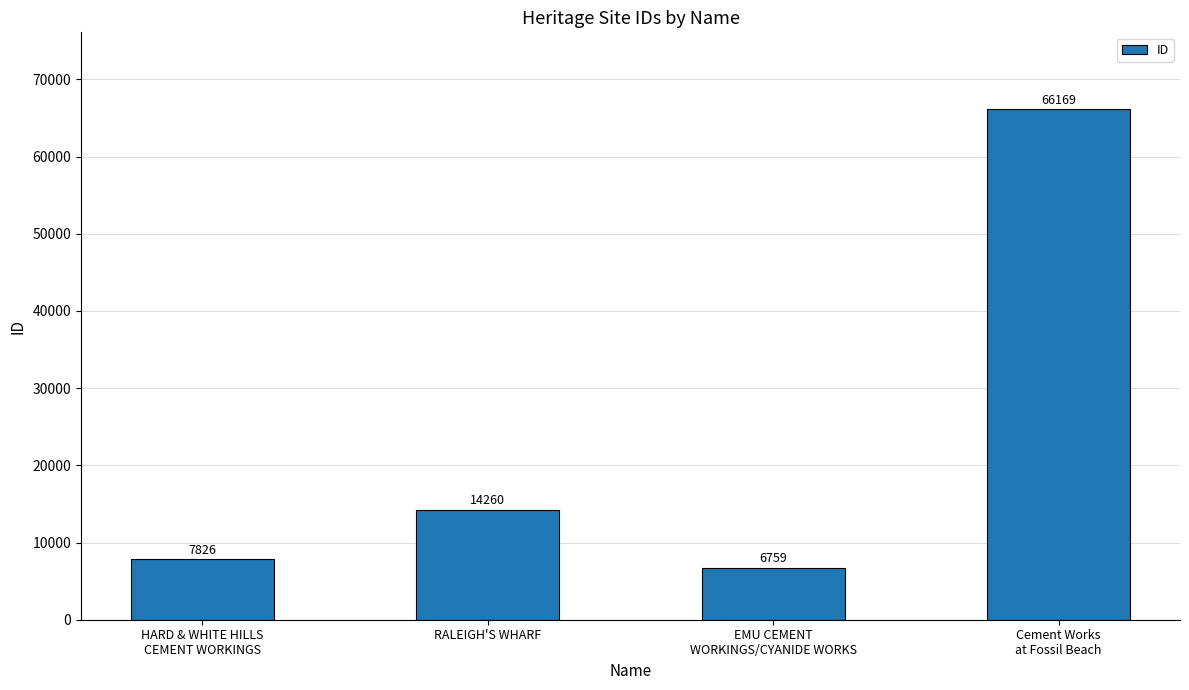

How many categories are shown in the chart?

4